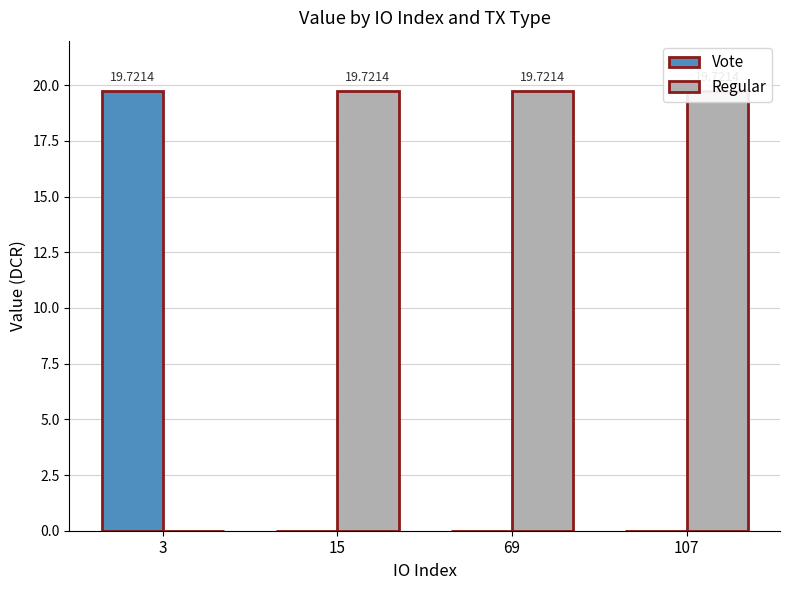

Which category has the highest value across all series?

69